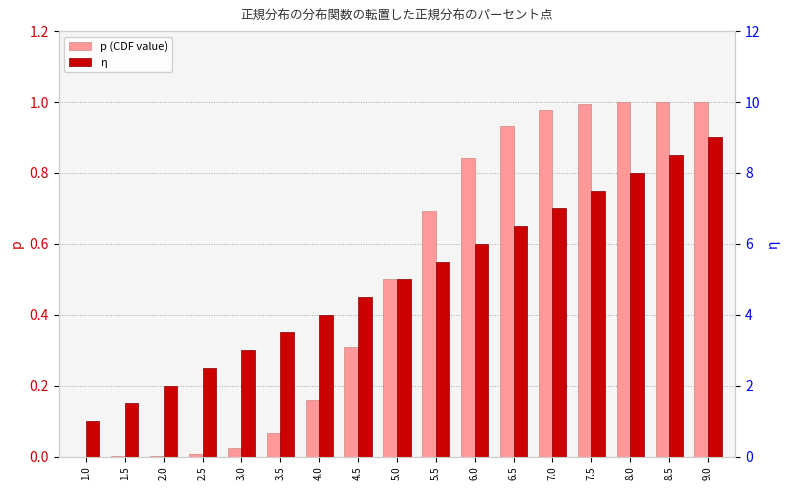

Which series changed the most between 5.0 and 7.5?

η